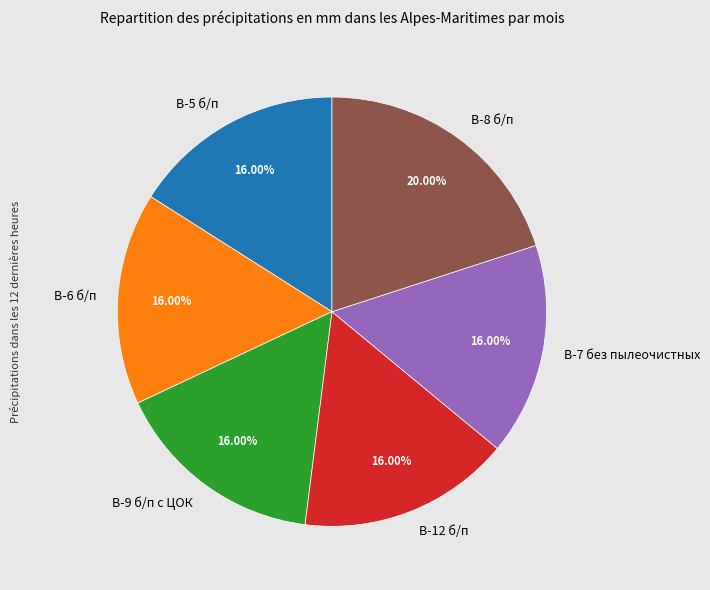

Does В-12 б/п account for over 50% of the chart?

No